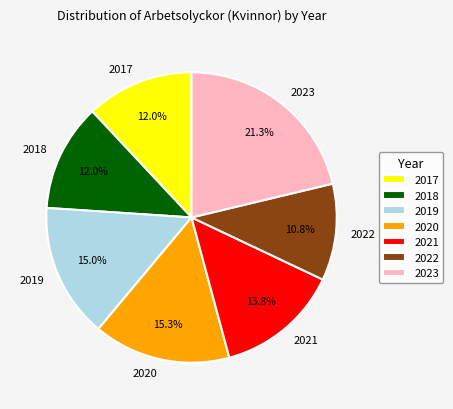

How much of the chart is everything except 2022?

89.2%